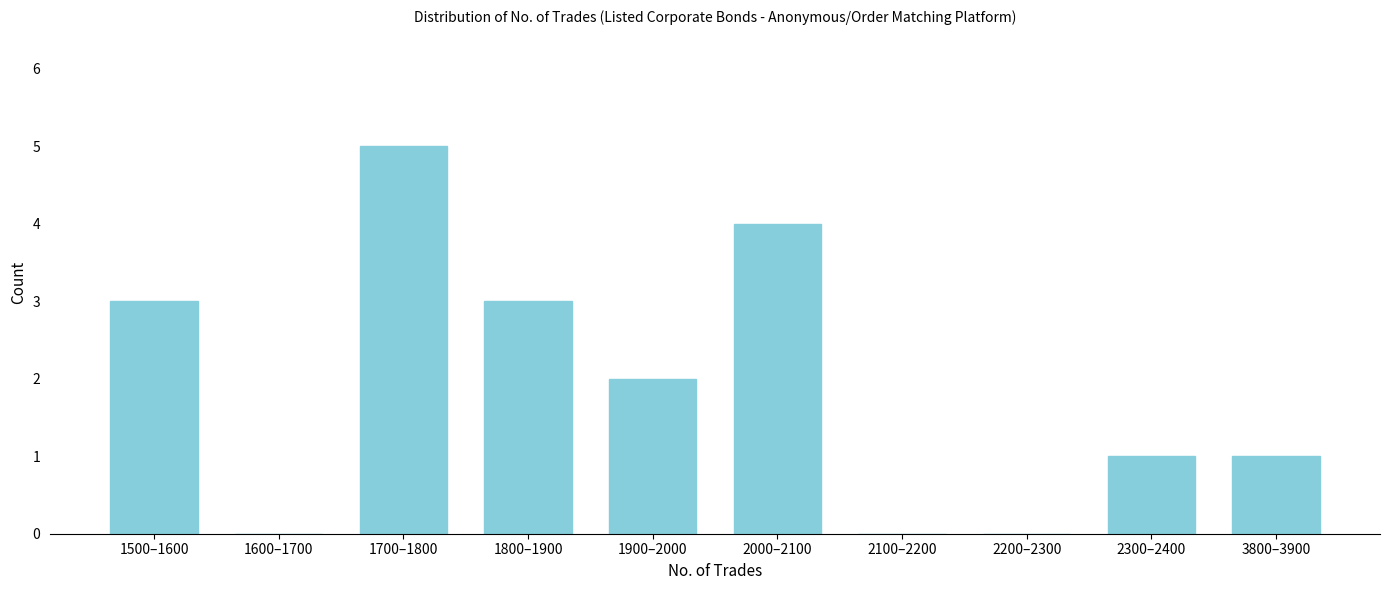

Reading right to left, list all the values displayed in this chart.

3800–3900=1	2300–2400=1	2200–2300=0	2100–2200=0	2000–2100=4	1900–2000=2	1800–1900=3	1700–1800=5	1600–1700=0	1500–1600=3